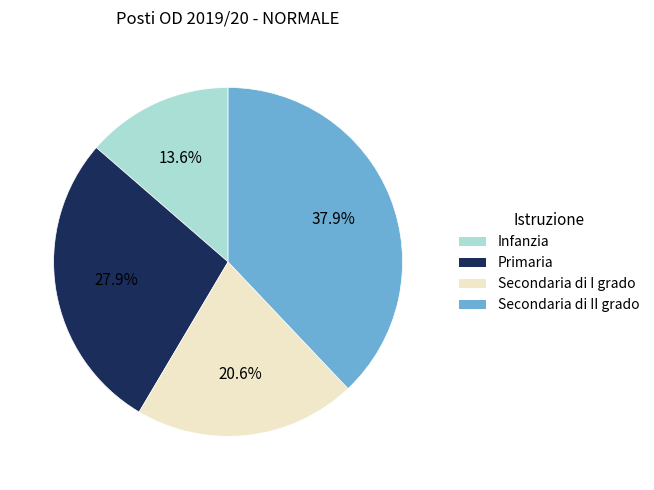

What is the smallest slice in the pie chart?

Infanzia